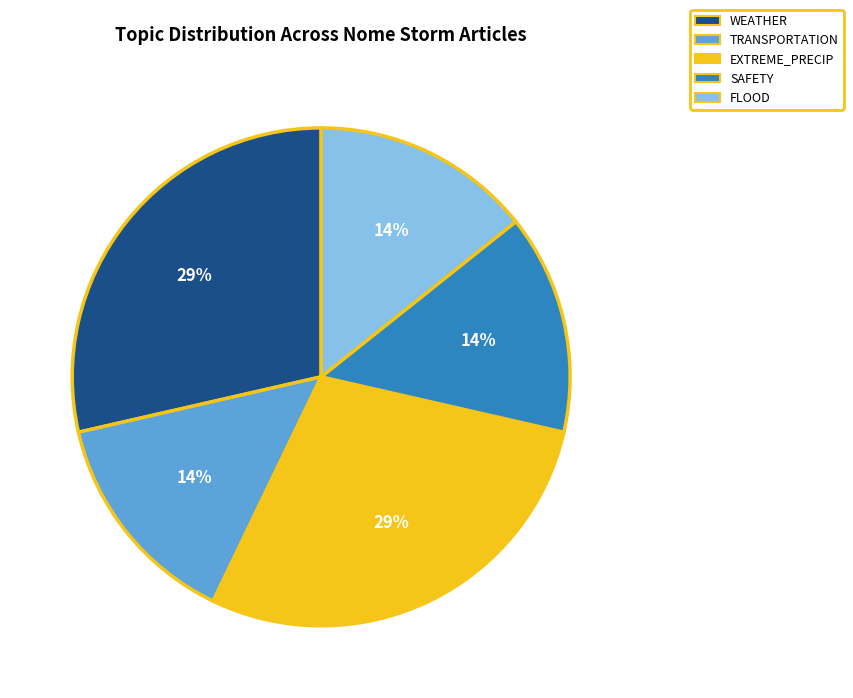

Is there a majority slice in this chart?

No